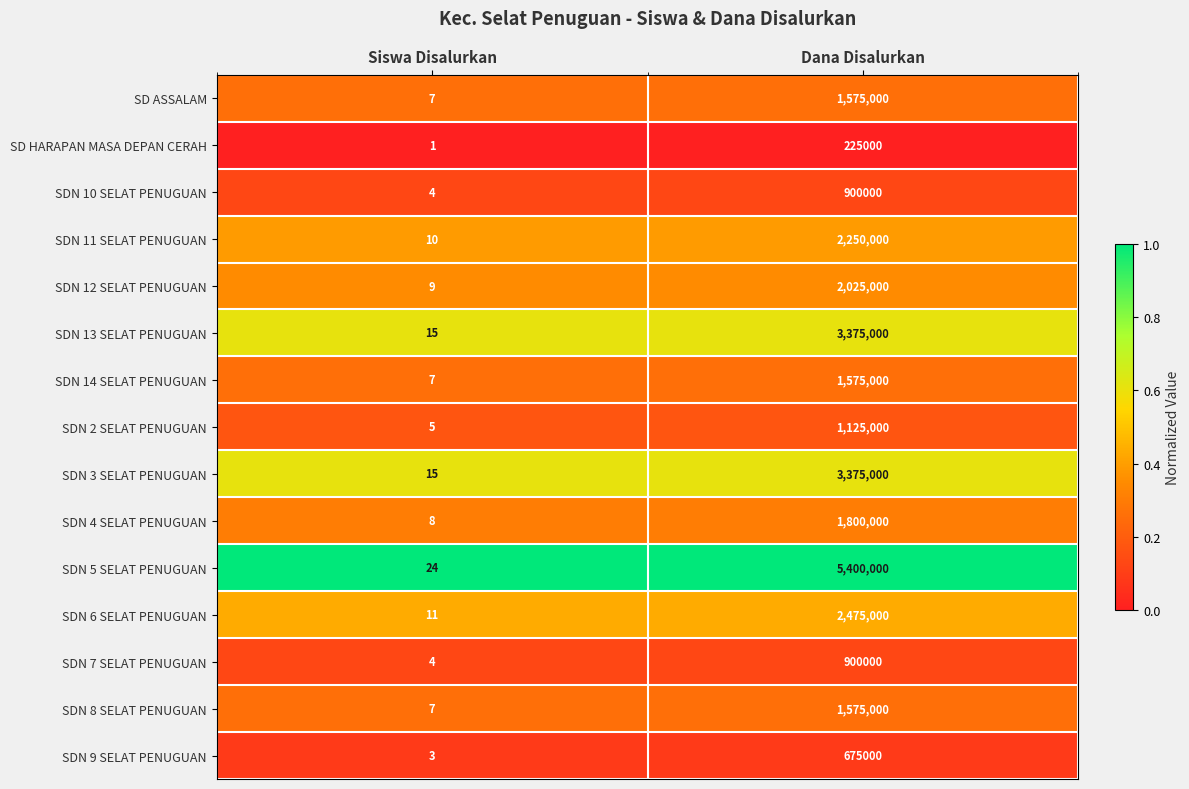

Reading left to right, extract all data points from this chart.

SD ASSALAM: 7	1575000
SD HARAPAN MASA DEPAN CERAH: 1	225000
SDN 10 SELAT PENUGUAN: 4	900000
SDN 11 SELAT PENUGUAN: 10	2250000
SDN 12 SELAT PENUGUAN: 9	2025000
SDN 13 SELAT PENUGUAN: 15	3375000
SDN 14 SELAT PENUGUAN: 7	1575000
SDN 2 SELAT PENUGUAN: 5	1125000
SDN 3 SELAT PENUGUAN: 15	3375000
SDN 4 SELAT PENUGUAN: 8	1800000
SDN 5 SELAT PENUGUAN: 24	5400000
SDN 6 SELAT PENUGUAN: 11	2475000
SDN 7 SELAT PENUGUAN: 4	900000
SDN 8 SELAT PENUGUAN: 7	1575000
SDN 9 SELAT PENUGUAN: 3	675000